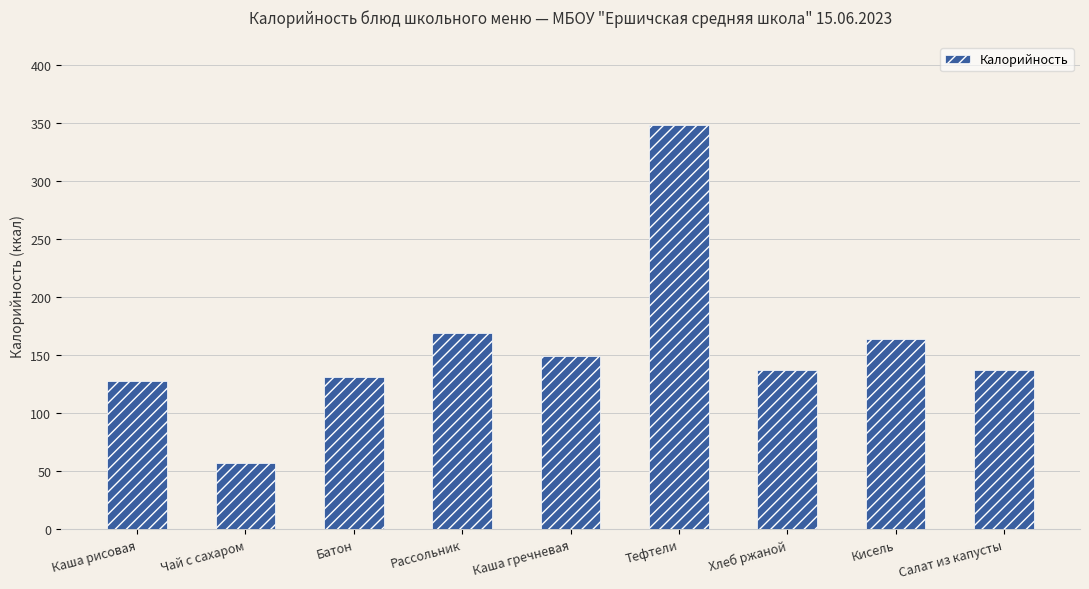

Is it true that the value at Салат из капусты is 183.6?

False